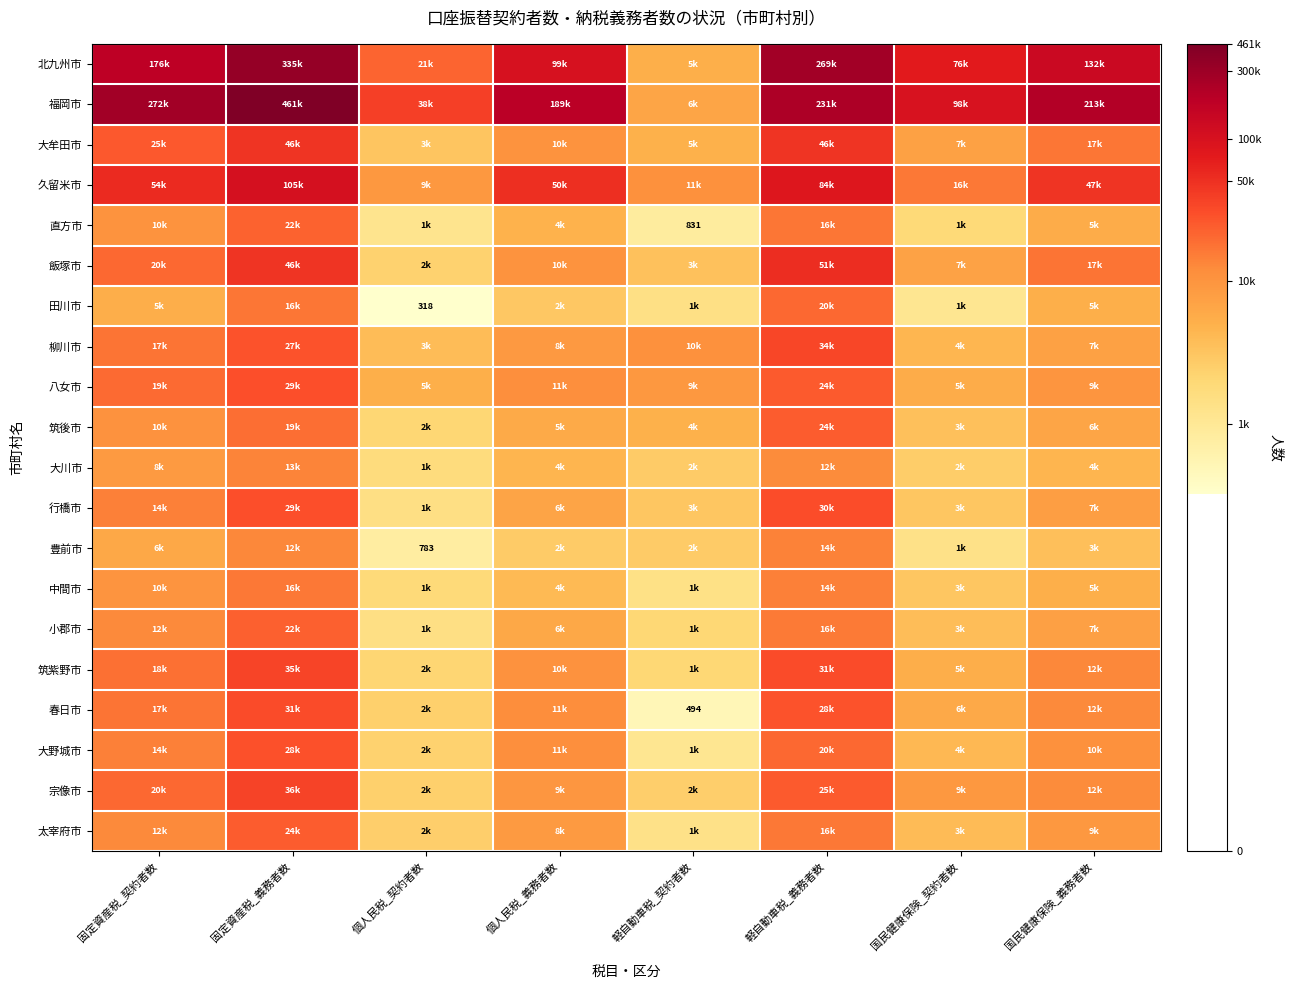

Which label corresponds to the largest value in the chart?

固定資産税_義務者数